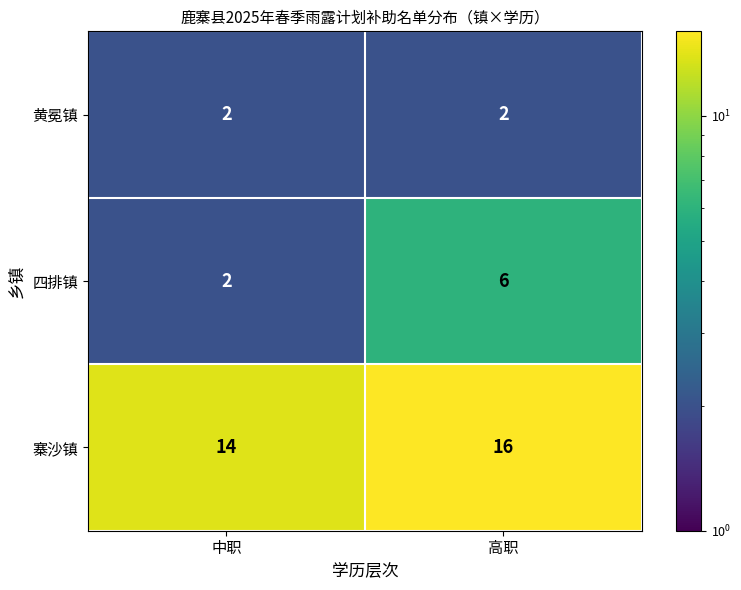

The 四排镇 series shows 9 at 高职. True or false?

False